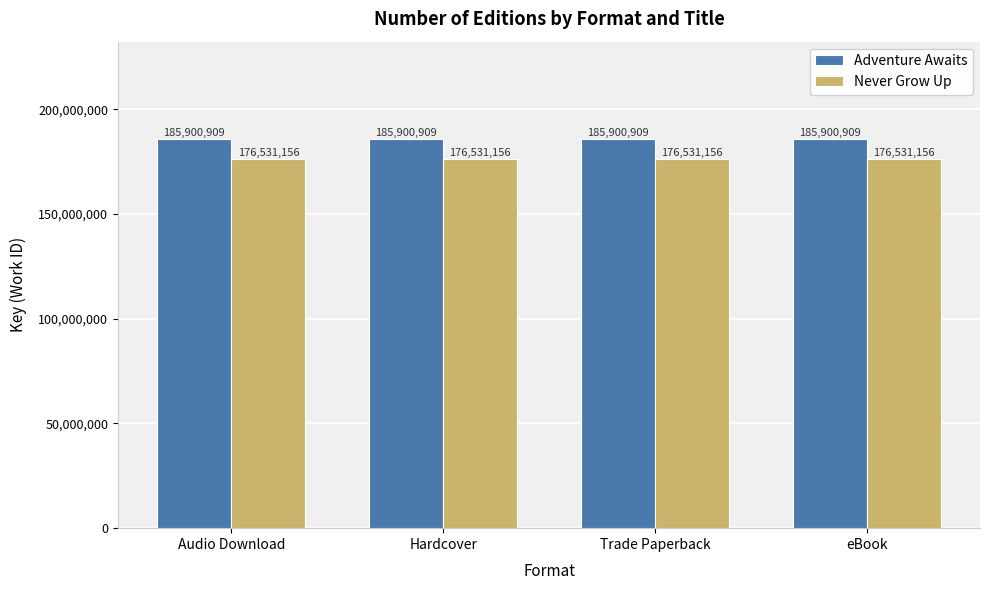

What is the total value across all series at eBook?

362432065